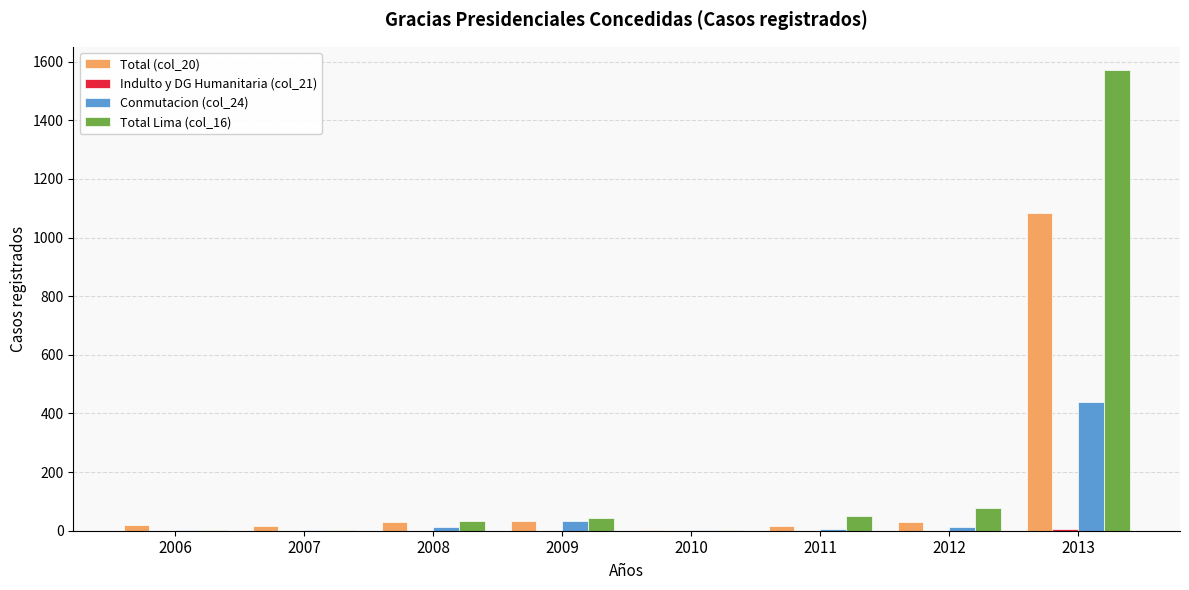

At which category is the sum across all series the highest?

2013